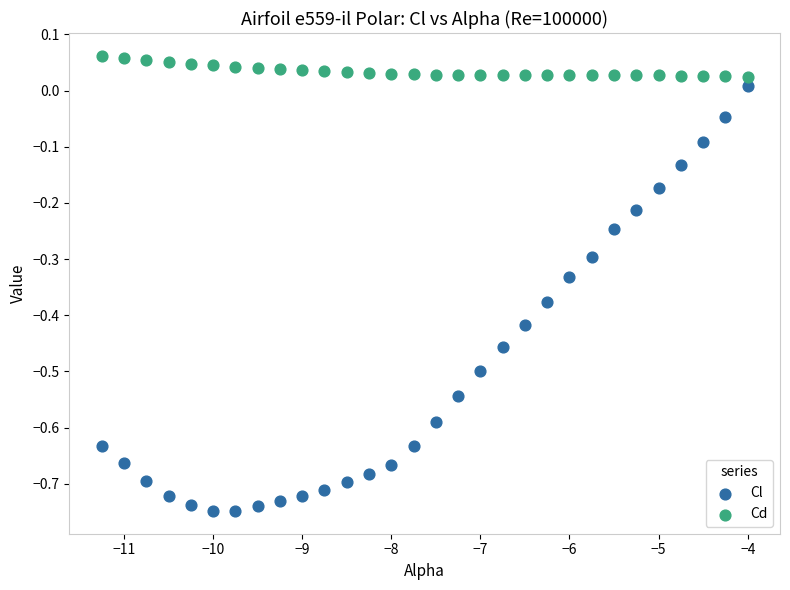

Which series reaches the maximum Y coordinate?

Cd